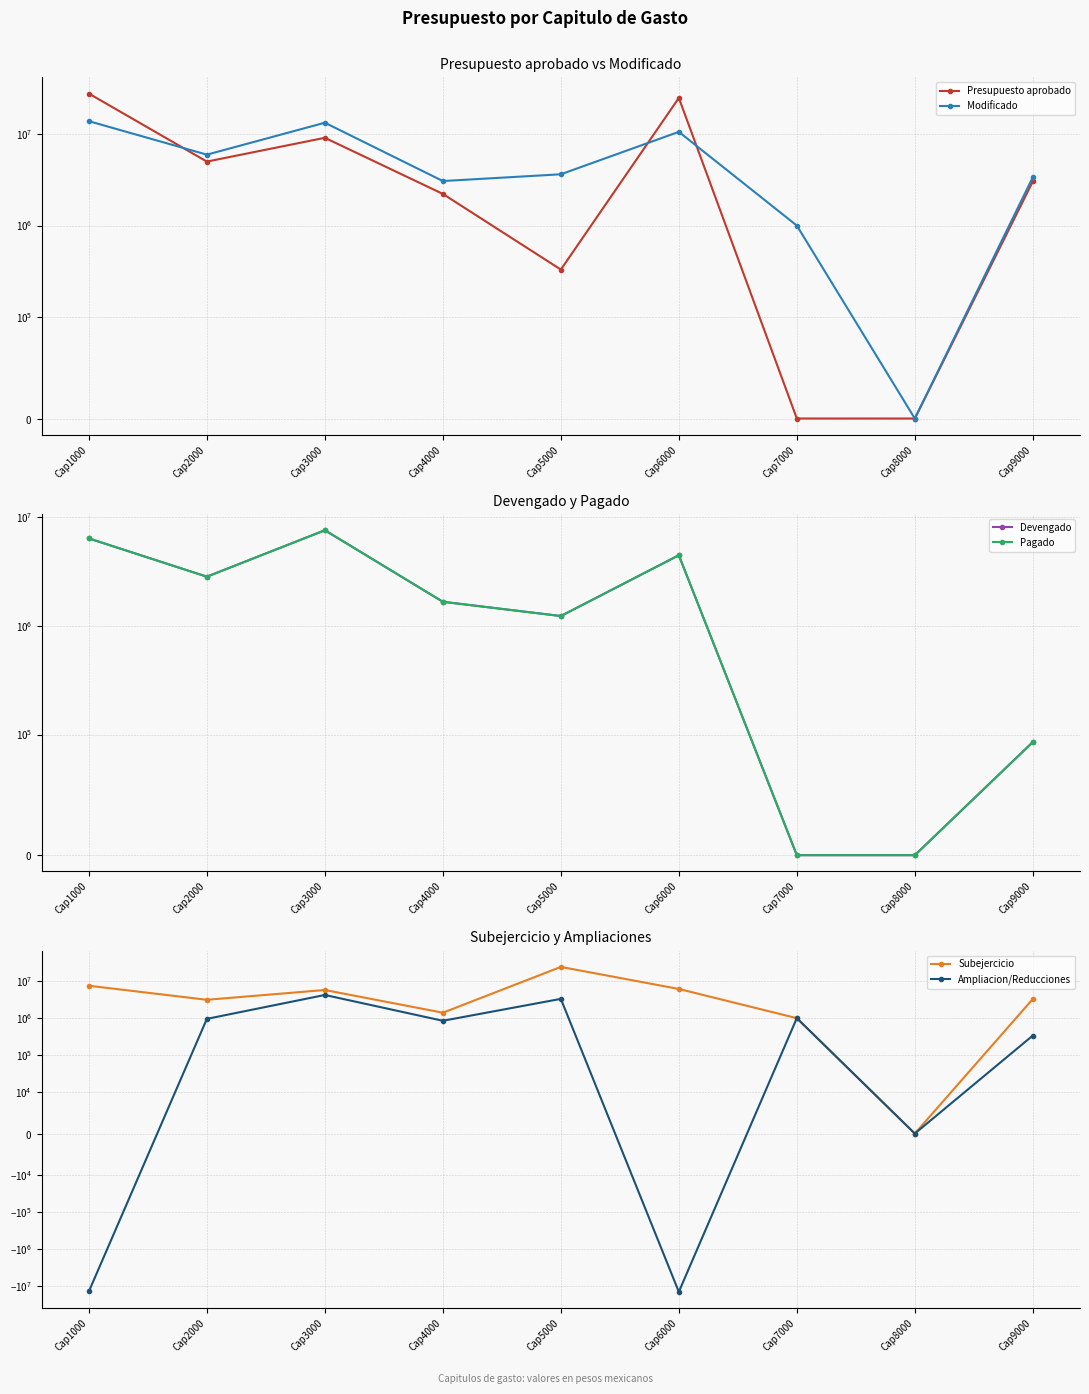

True or false: Presupuesto aprobado has a value of 9124000.0 at Cap3000.

True